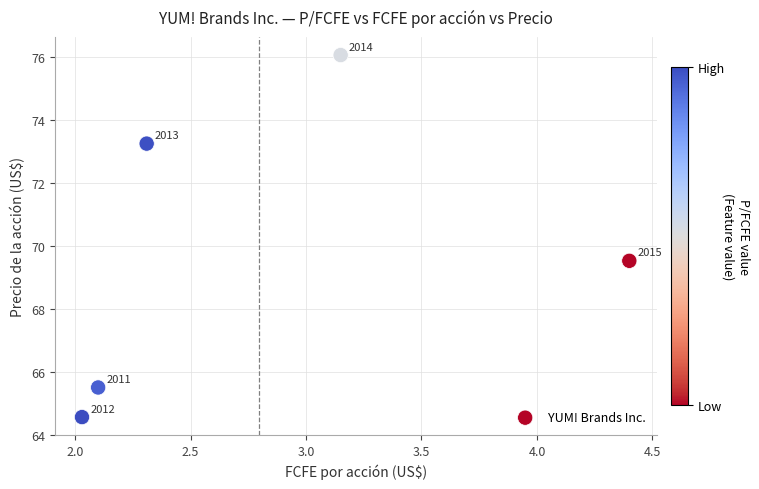

What Y value in the scatter plot is closest to 70?

69.5